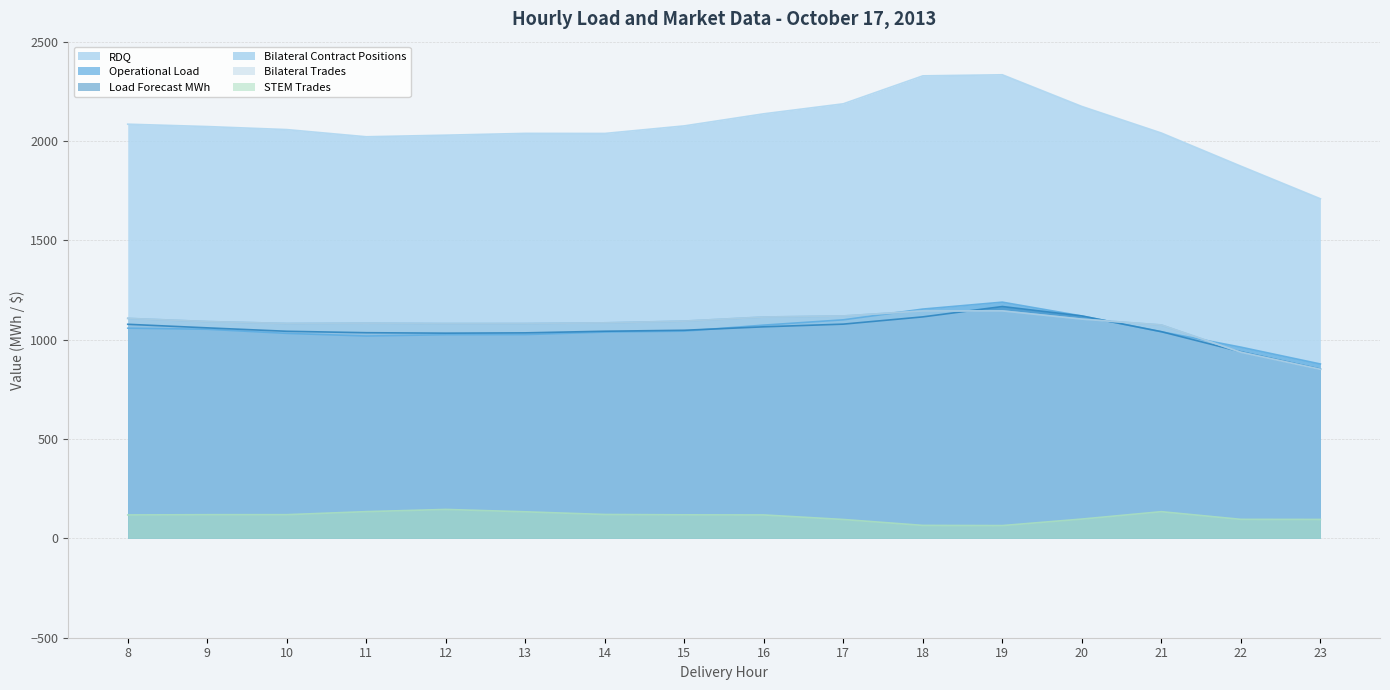

How many interior local valleys does the RDQ series have?

2